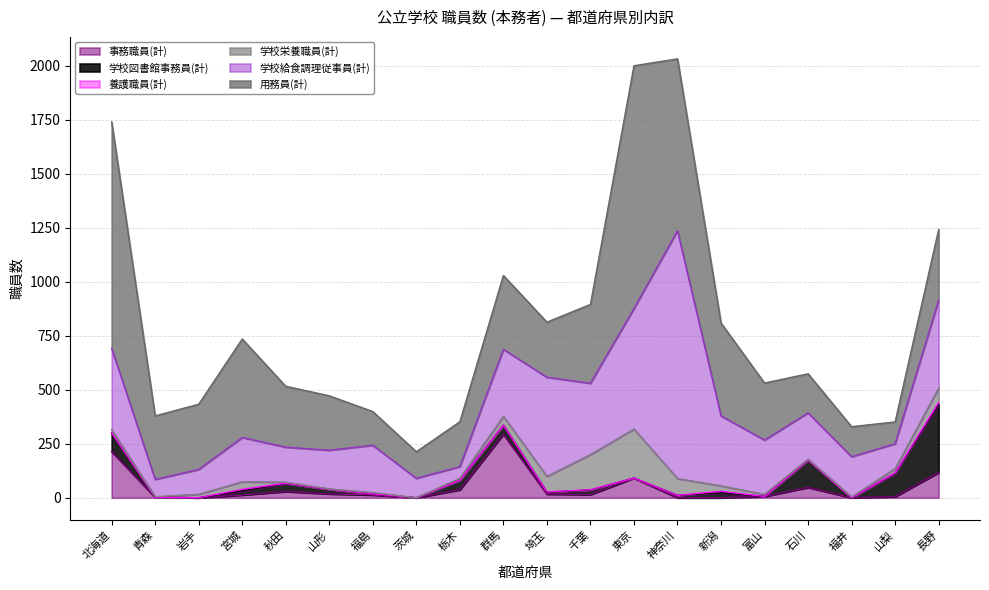

What is the minimum value for 用務員(計)?

101